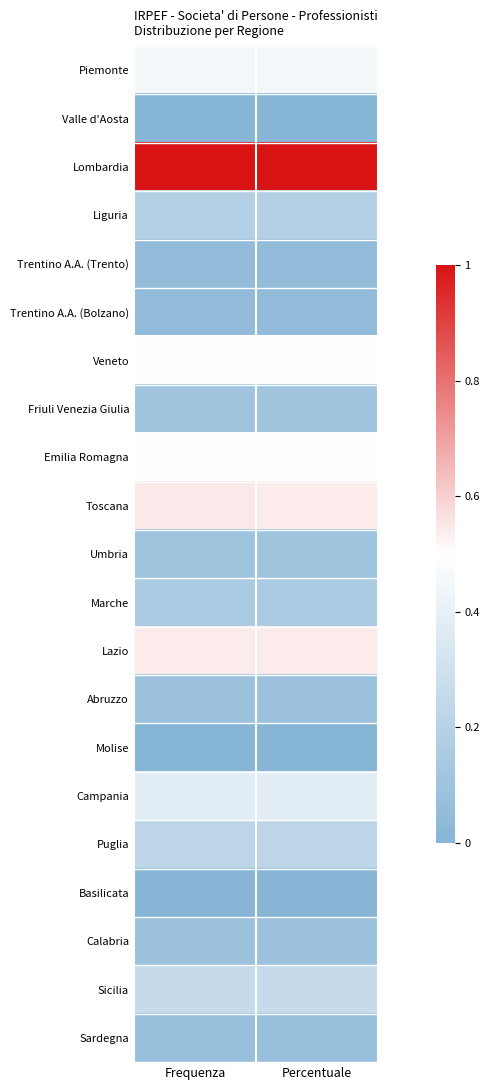

Reading right to left, list all the values displayed in this chart.

Piemonte: Percentuale=0.5	Frequenza=0.5
Valle d'Aosta: Percentuale=0.0	Frequenza=0.0
Lombardia: Percentuale=1.0	Frequenza=1.0
Liguria: Percentuale=0.2	Frequenza=0.2
Trentino A.A. (Trento): Percentuale=0.1	Frequenza=0.1
Trentino A.A. (Bolzano): Percentuale=0.0	Frequenza=0.0
Veneto: Percentuale=0.5	Frequenza=0.5
Friuli Venezia Giulia: Percentuale=0.1	Frequenza=0.1
Emilia Romagna: Percentuale=0.5	Frequenza=0.5
Toscana: Percentuale=0.5	Frequenza=0.5
Umbria: Percentuale=0.1	Frequenza=0.1
Marche: Percentuale=0.2	Frequenza=0.2
Lazio: Percentuale=0.5	Frequenza=0.5
Abruzzo: Percentuale=0.1	Frequenza=0.1
Molise: Percentuale=0.0	Frequenza=0.0
Campania: Percentuale=0.4	Frequenza=0.4
Puglia: Percentuale=0.2	Frequenza=0.2
Basilicata: Percentuale=0.0	Frequenza=0.0
Calabria: Percentuale=0.1	Frequenza=0.1
Sicilia: Percentuale=0.3	Frequenza=0.3
Sardegna: Percentuale=0.1	Frequenza=0.1